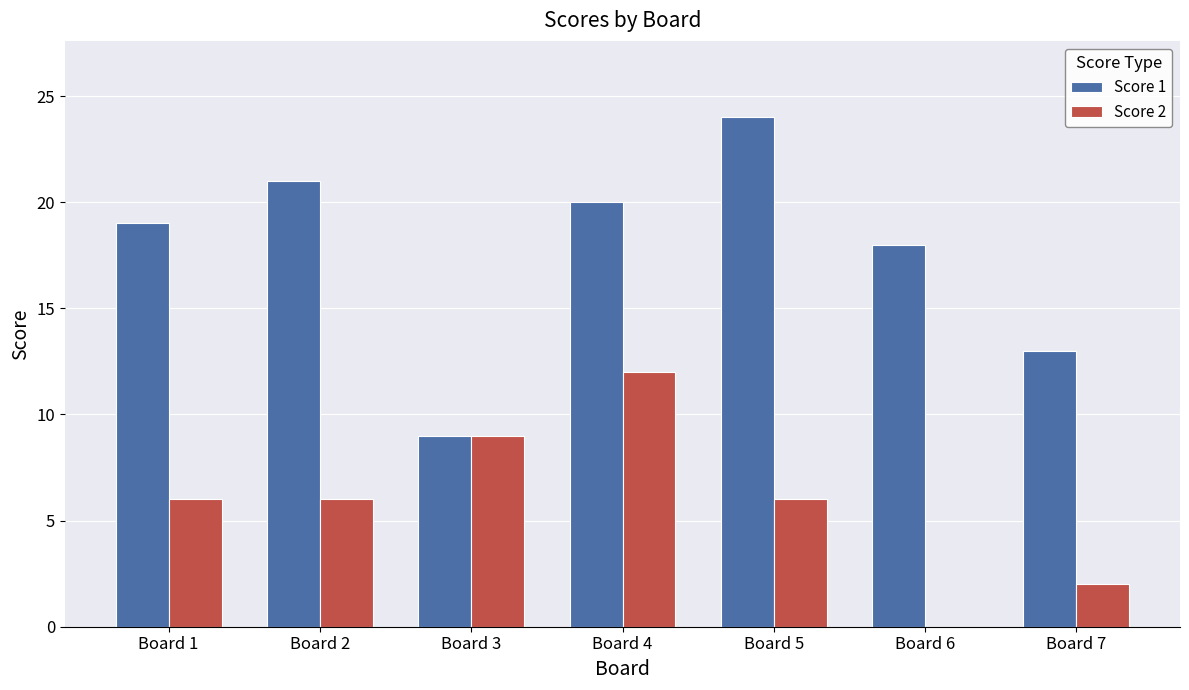

Are the bars horizontal?

No